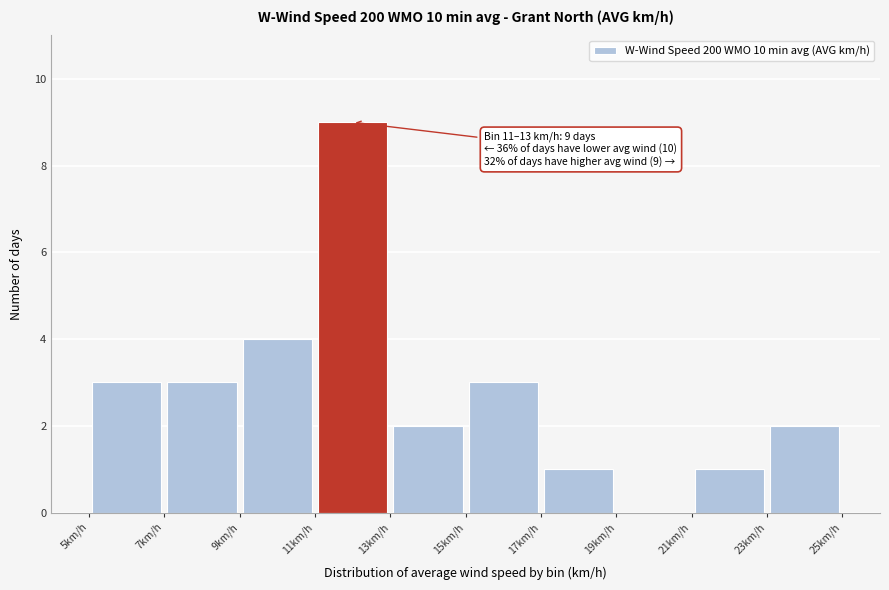

Over which range of the x-axis is the bar tallest?

11 to 13